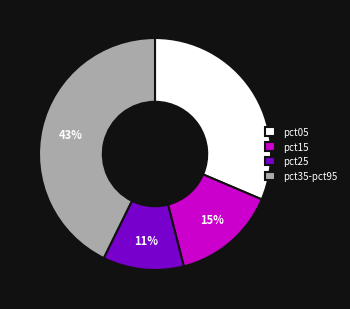

What percentage is the pct15 slice, to the nearest percent?

15%